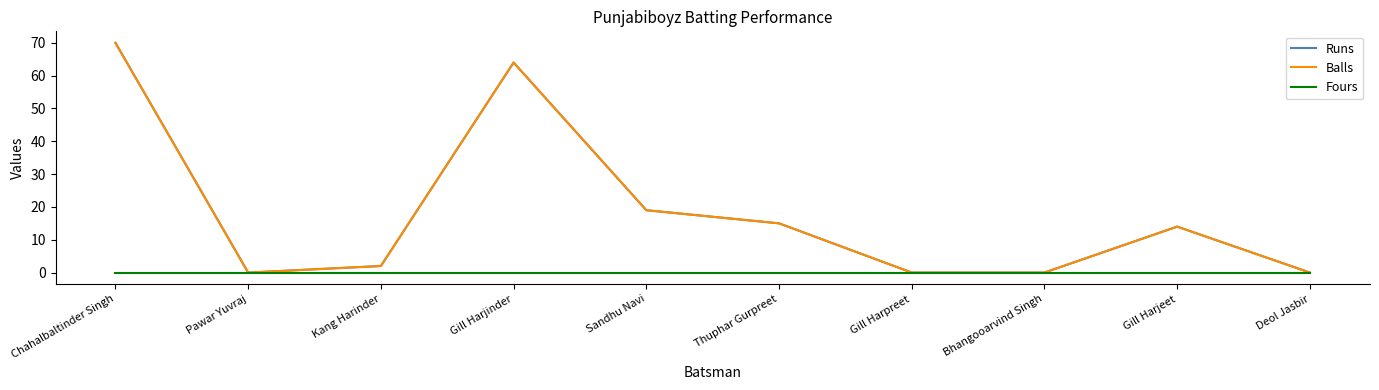

Is it true that Runs equals 41 at Gill Harpreet?

False